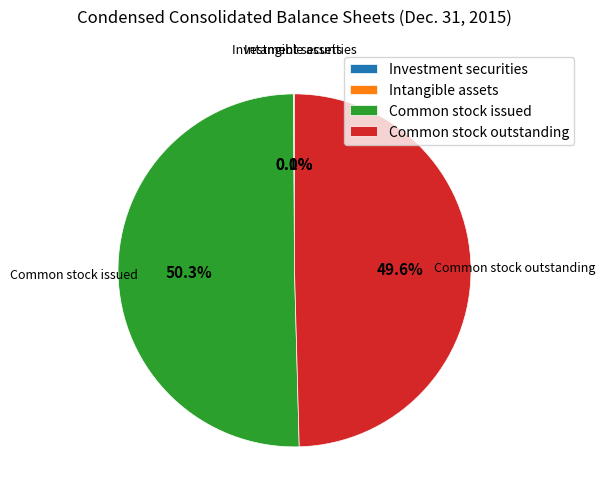

Does Common stock issued account for over 50% of the chart?

Yes